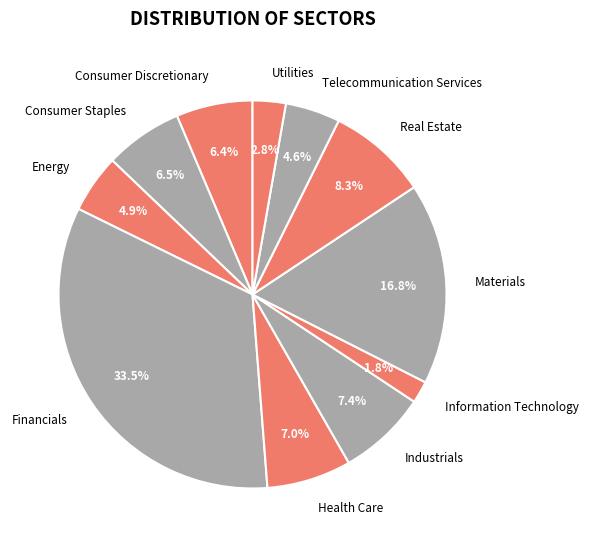

Does any single category account for the majority?

No